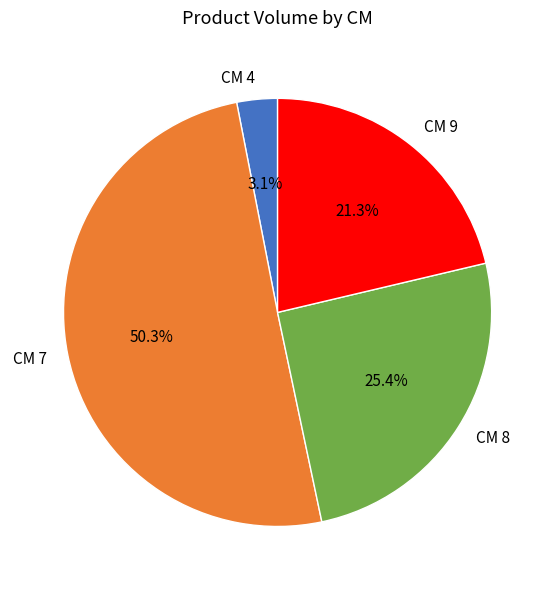

Rank the categories by value from highest to lowest.

CM 7, CM 8, CM 9, CM 4